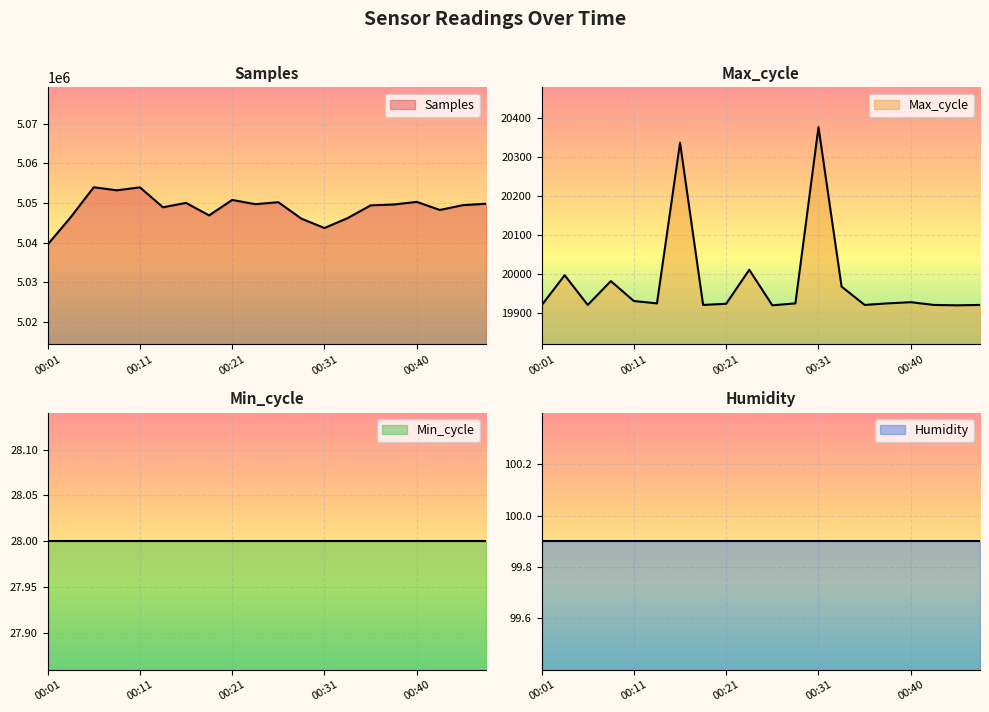

In Samples, how many points are higher than both neighbors (excluding endpoints)?

6